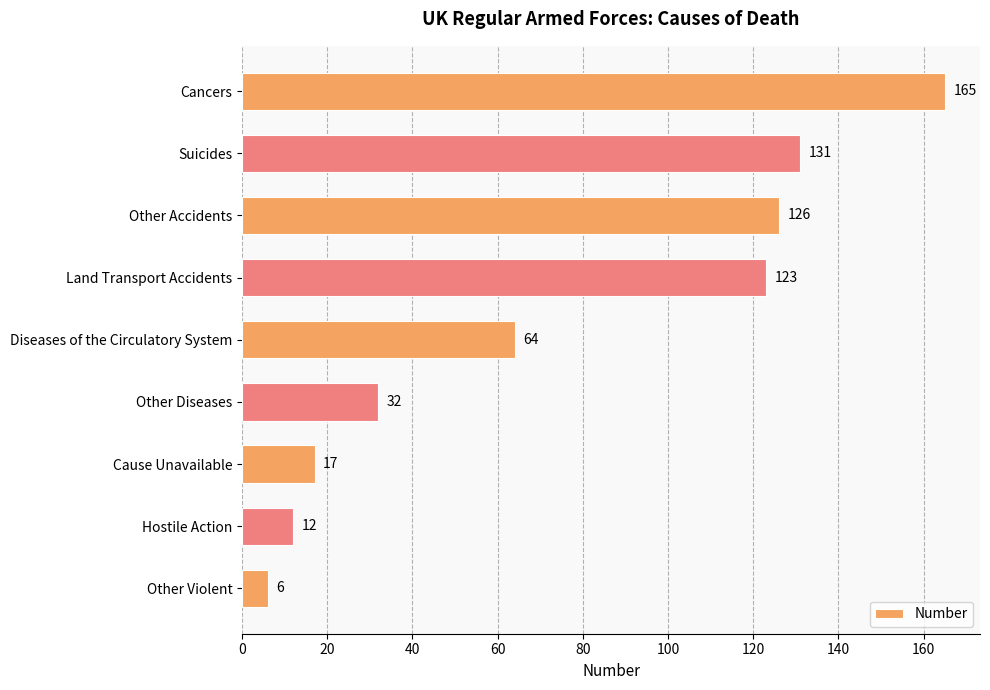

Where is the data nearest to the value 85?

Diseases of the Circulatory System